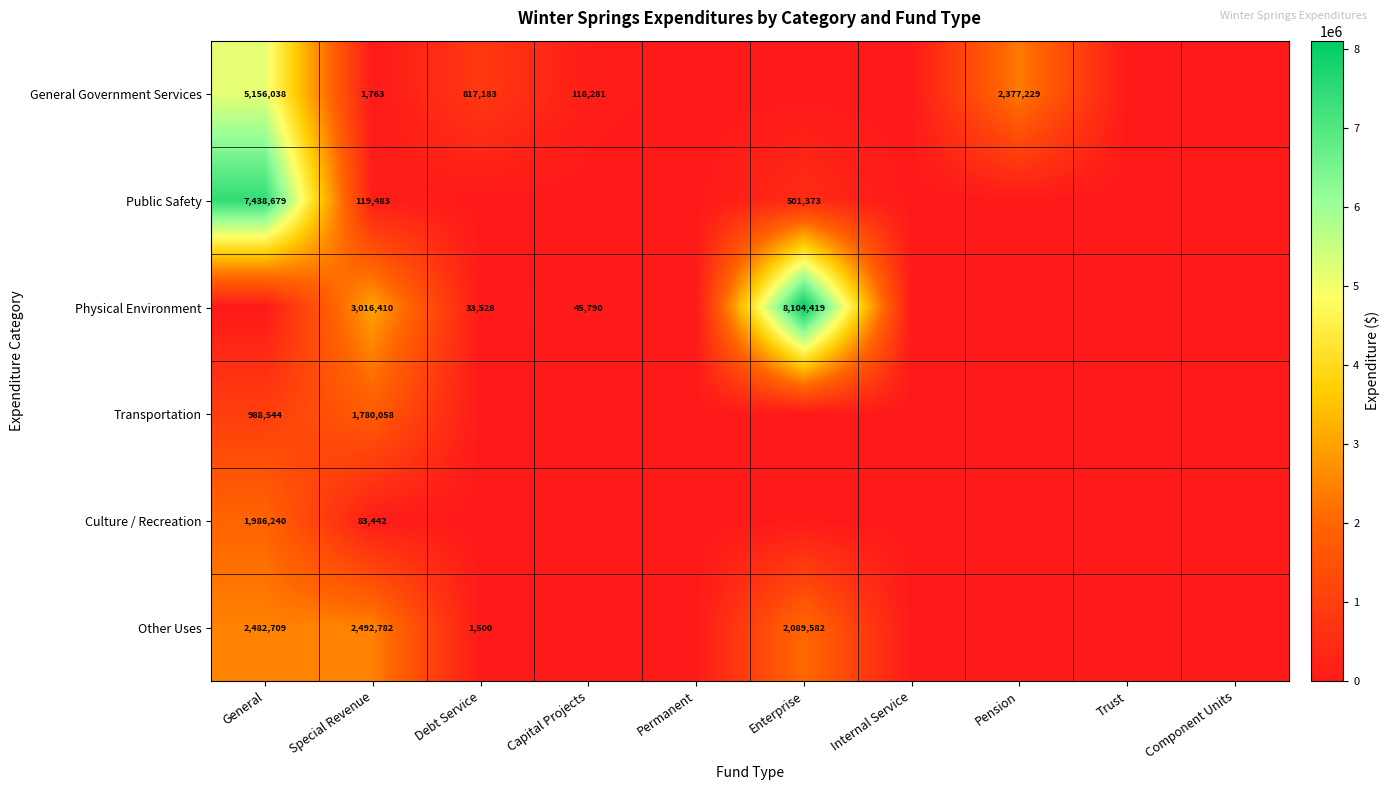

The value of Physical Environment at Capital Projects is 45790. True or false?

True